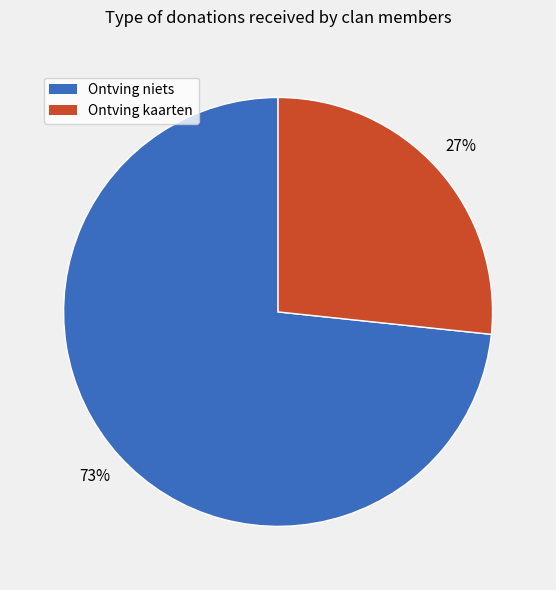

To the nearest percent, what is the average slice percentage?

50%